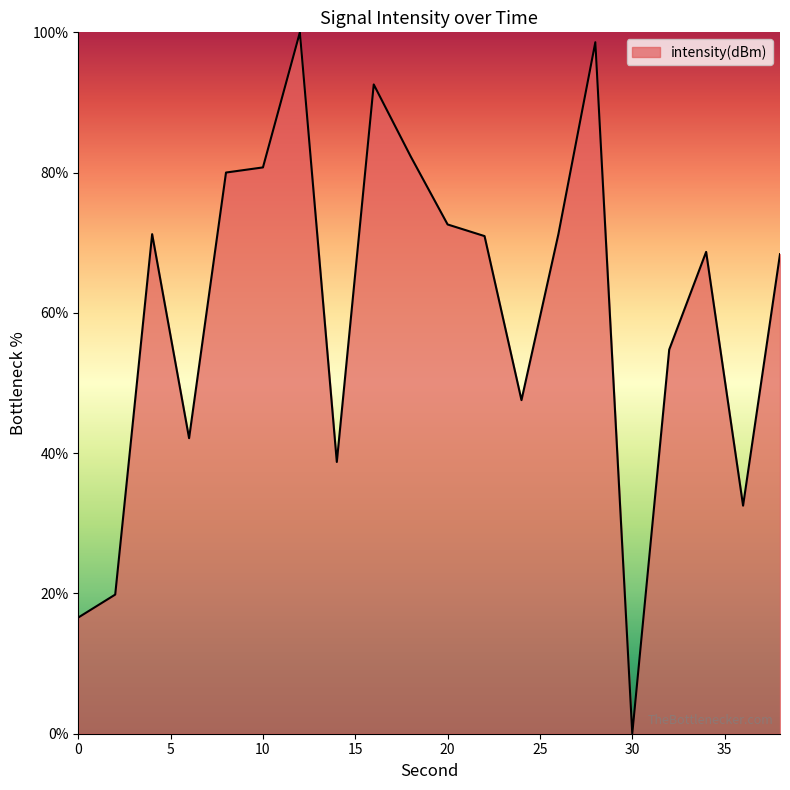

What is the difference between the maximum and minimum values?

100.0